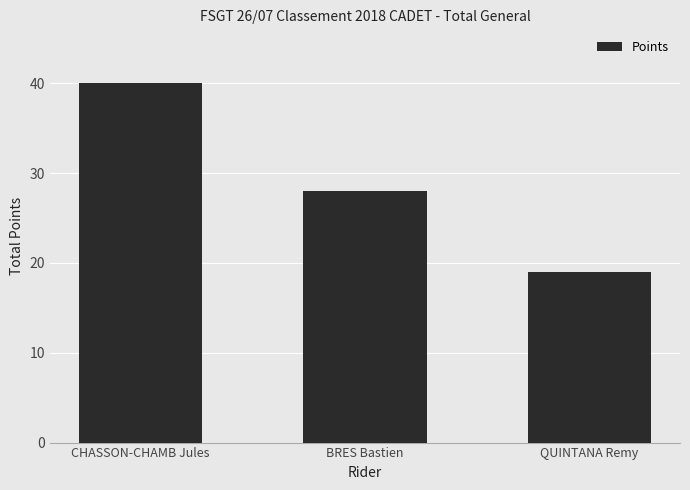

True or false: the data shows 28 at BRES Bastien.

True